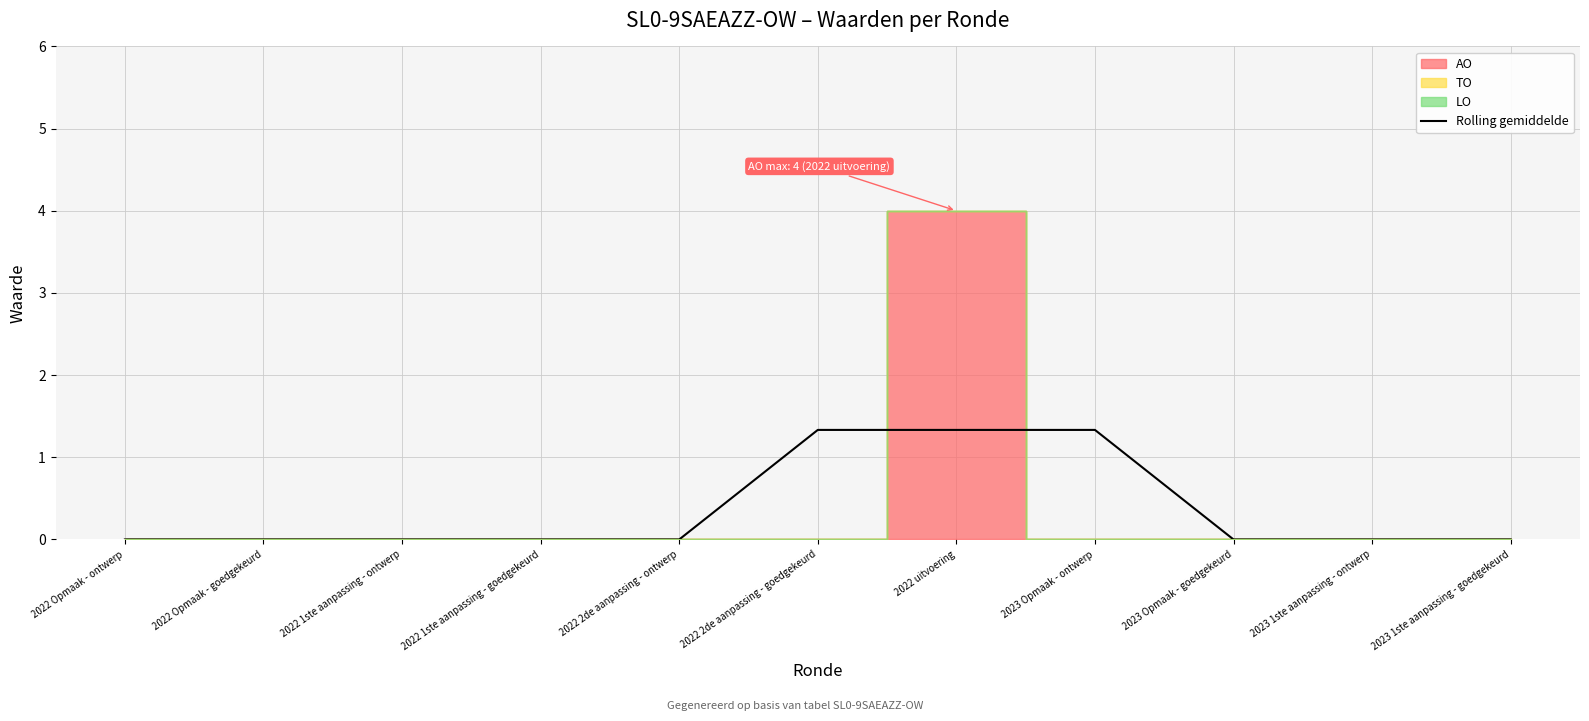

The Rolling gemiddelde series shows 0.0 at 2022 1ste aanpassing - ontwerp. True or false?

True